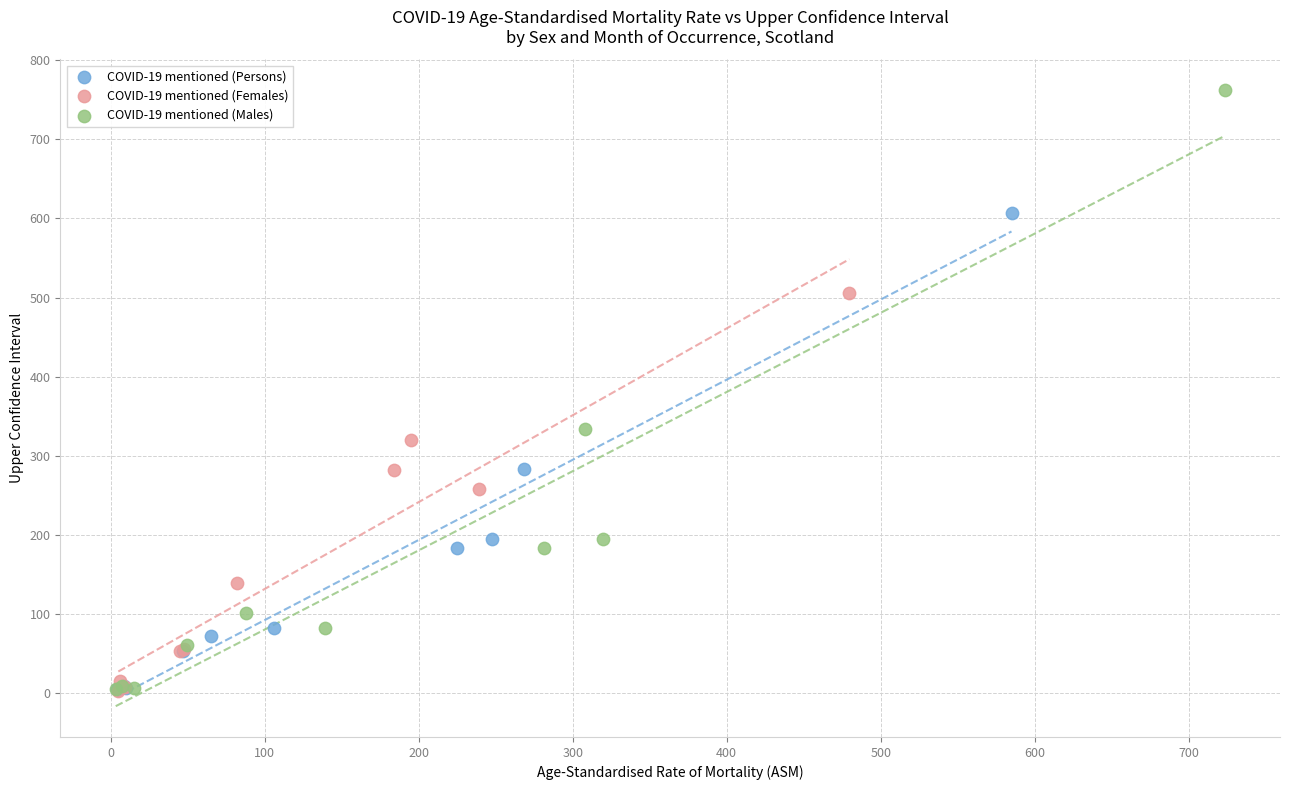

What are all the series names shown in the legend?

COVID-19 mentioned (Persons), COVID-19 mentioned (Females), COVID-19 mentioned (Males)